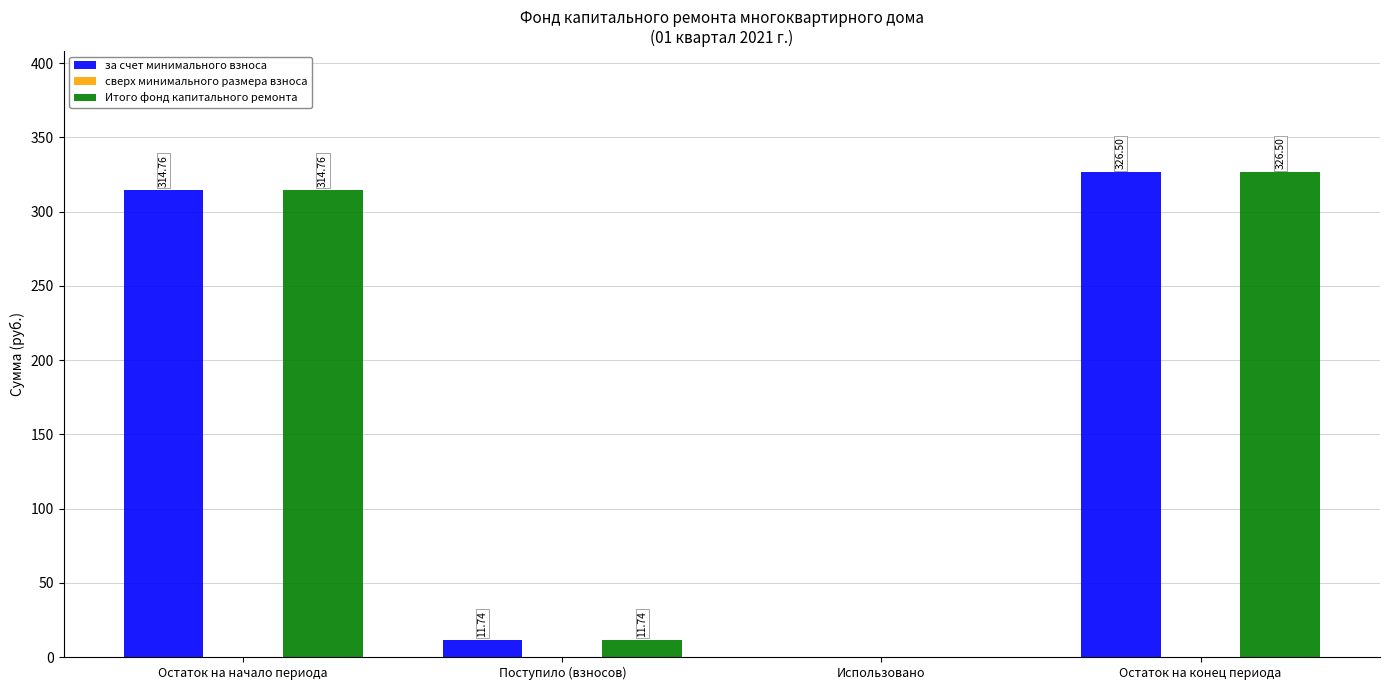

What is the total value across all series at Остаток на конец периода?

653.0